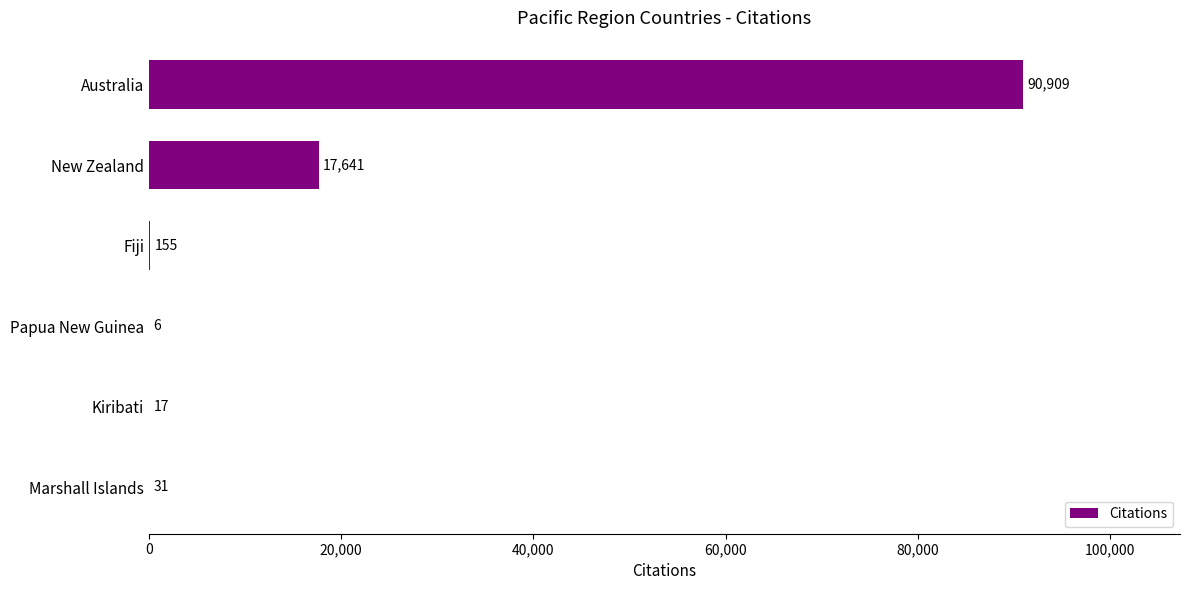

What is the maximum value shown in the chart?

90909